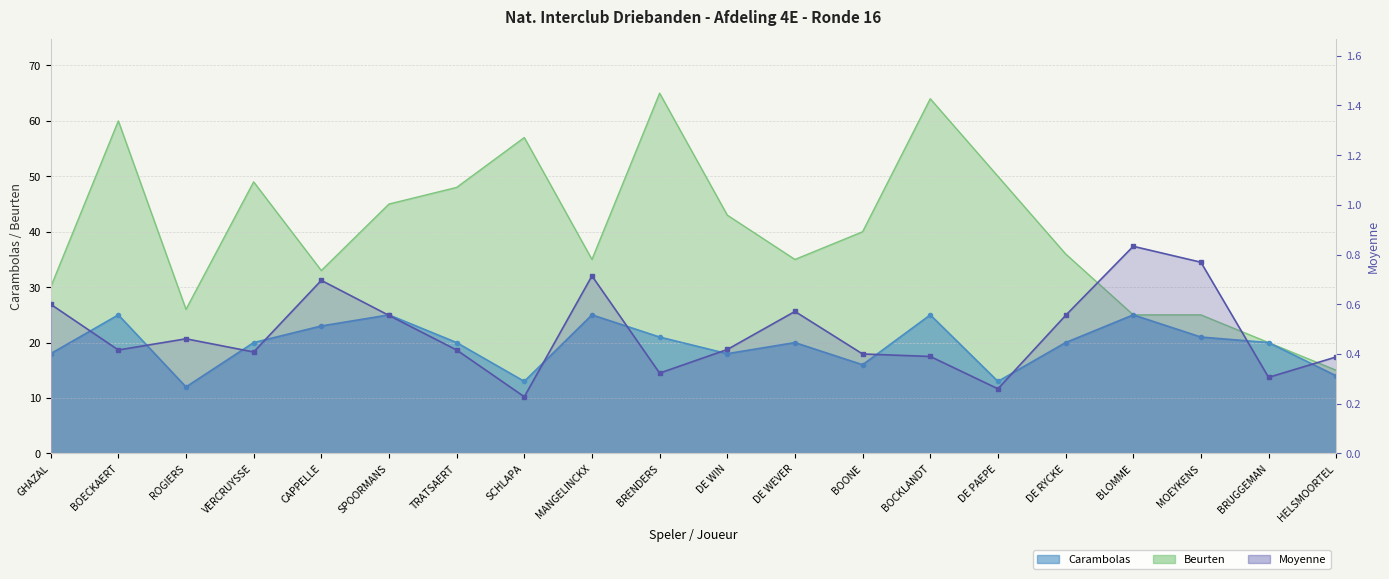

How many interior local valleys does the Beurten series have?

4